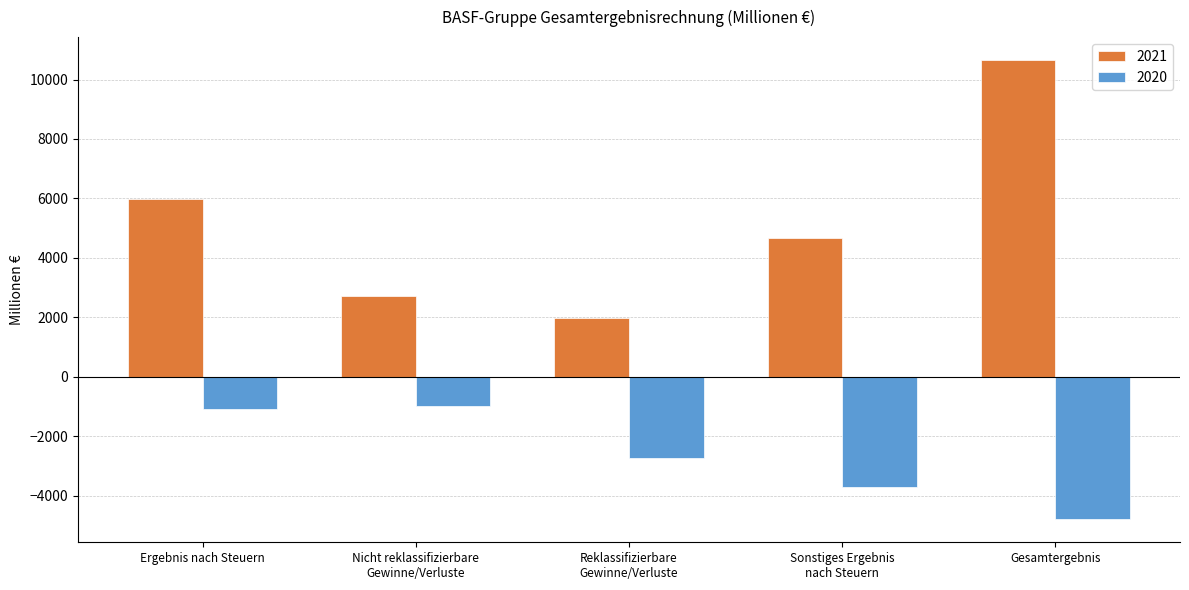

True or false: 2020 has a value of -2753 at Reklassifizierbare
Gewinne/Verluste.

True